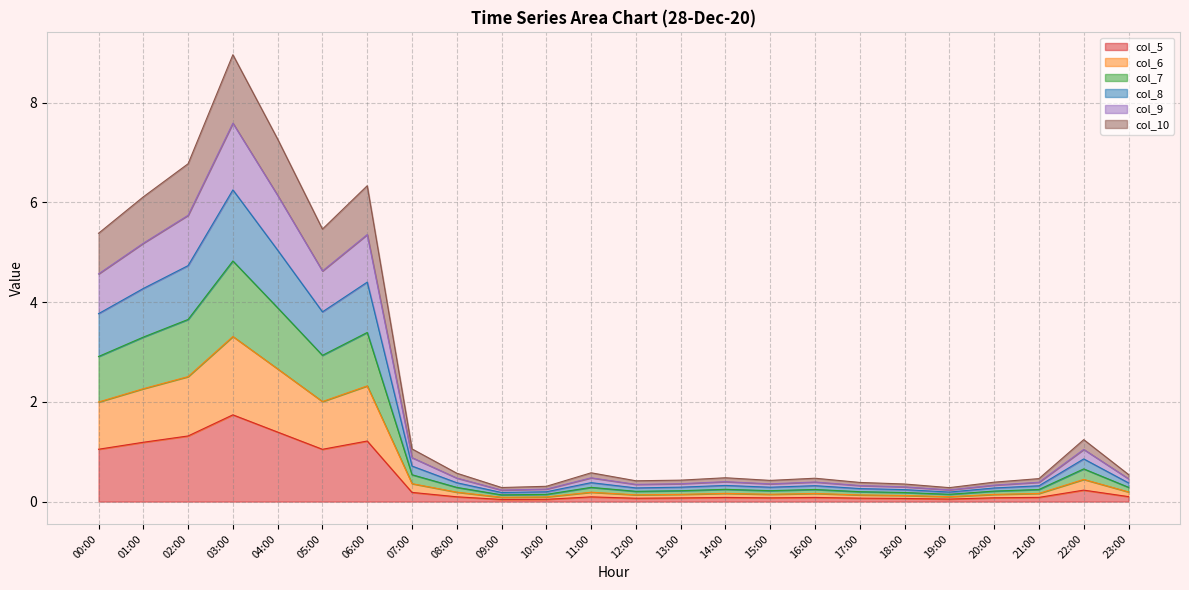

Does the chart display data point markers on the line(s)?

No